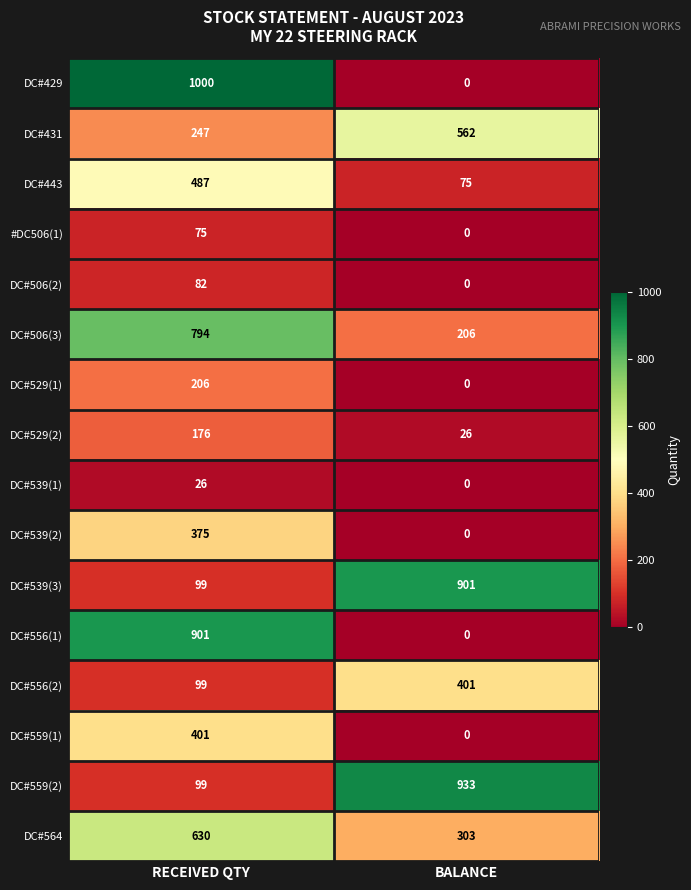

The value of DC#556(2) at RECEIVED QTY is 145. True or false?

False